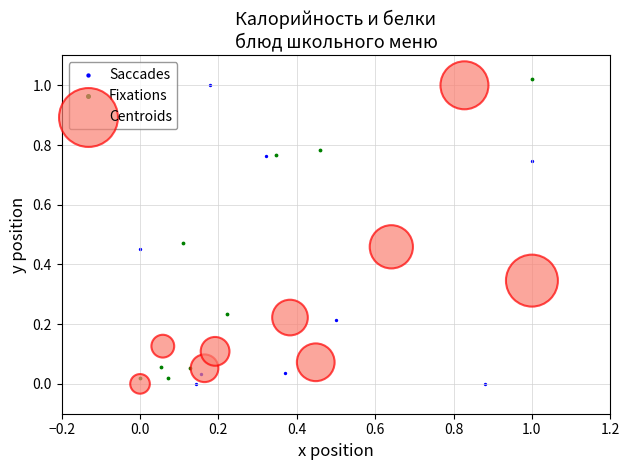

What are all the series names shown in the legend?

Saccades, Fixations, Centroids